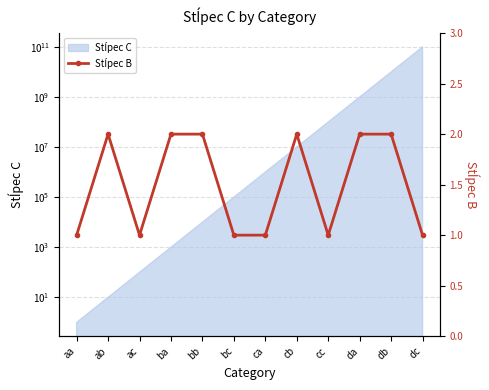

What is the sum of all values?

18